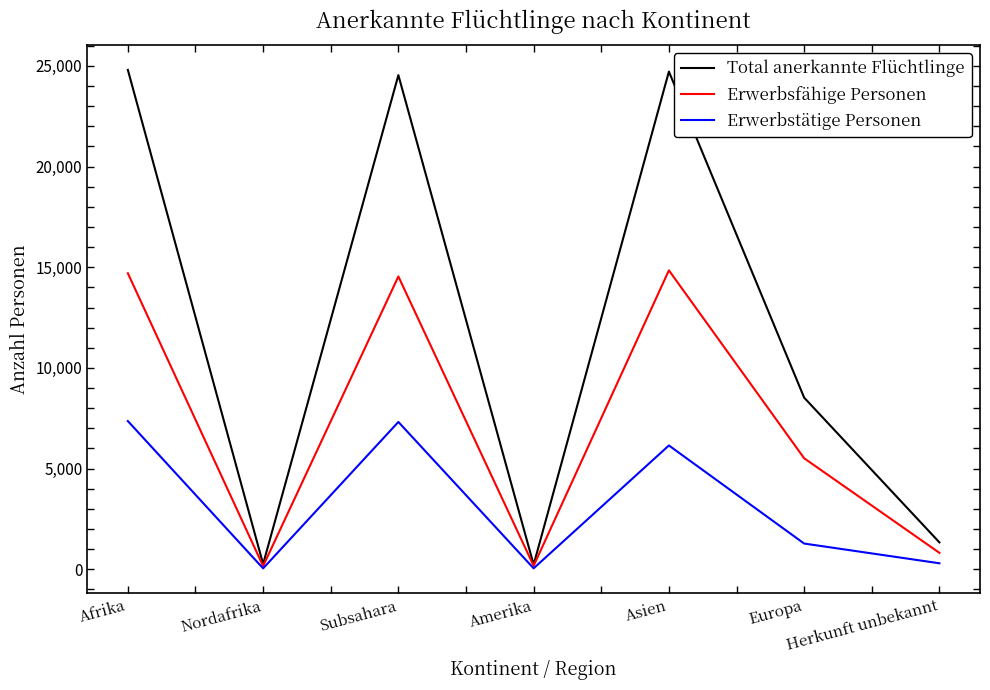

Which series has the largest range (max minus min)?

Total anerkannte Flüchtlinge